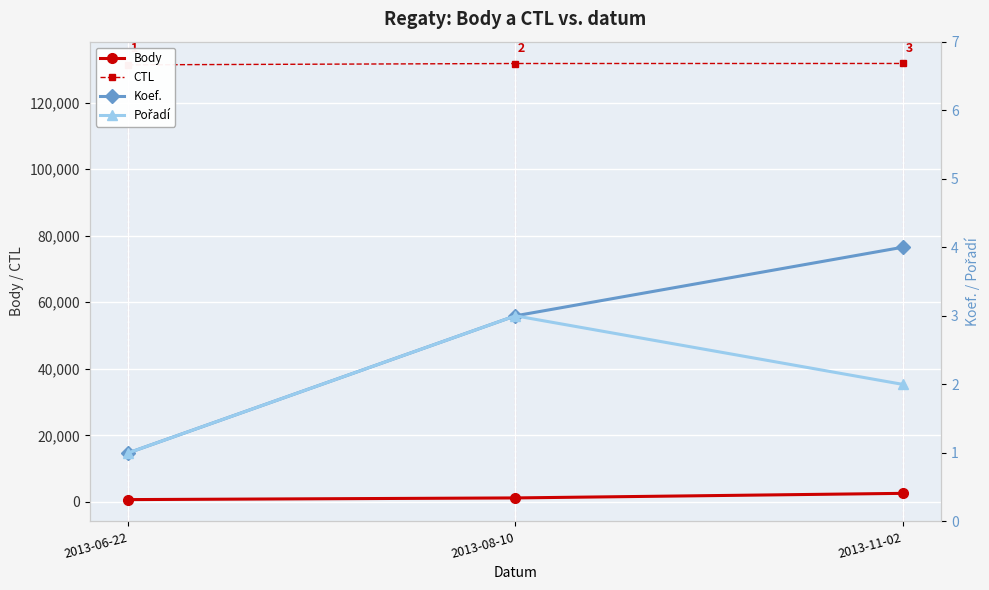

Reading left to right, what are all the values shown in this chart?

Body: 703	1206	2580
CTL: 131318	131719	131729
Koef.: 1	3	4
Pořadí: 1	3	2